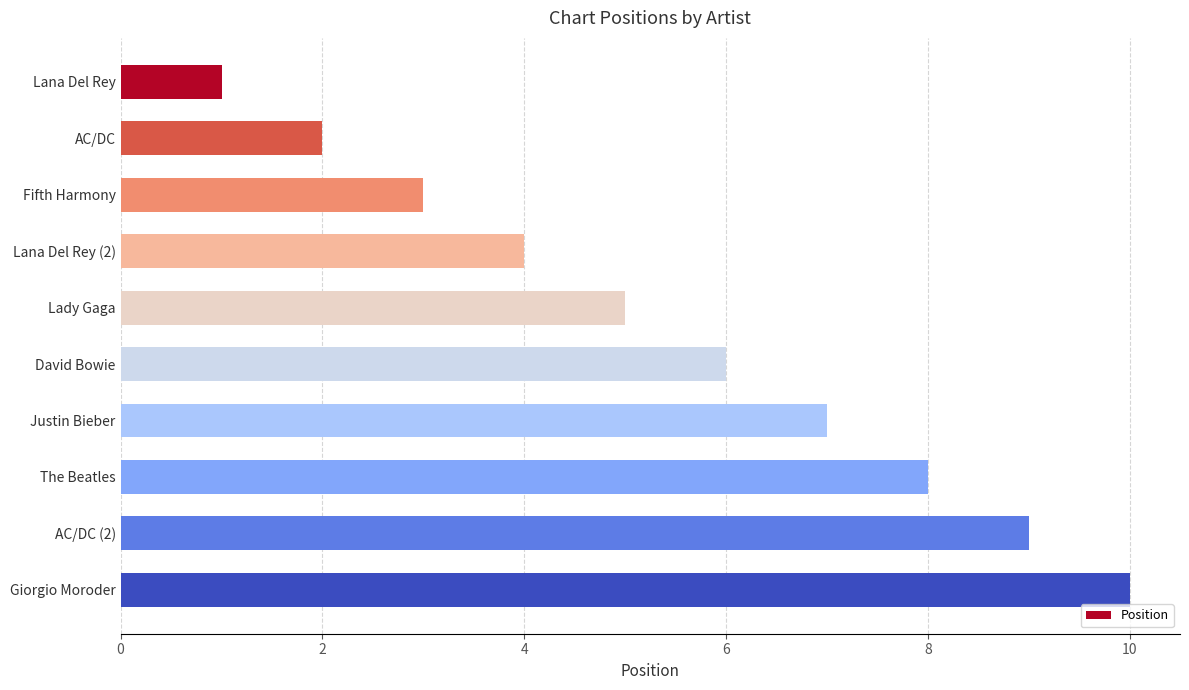

What is the ratio of the value at Fifth Harmony to the value at AC/DC (2)?

0.3